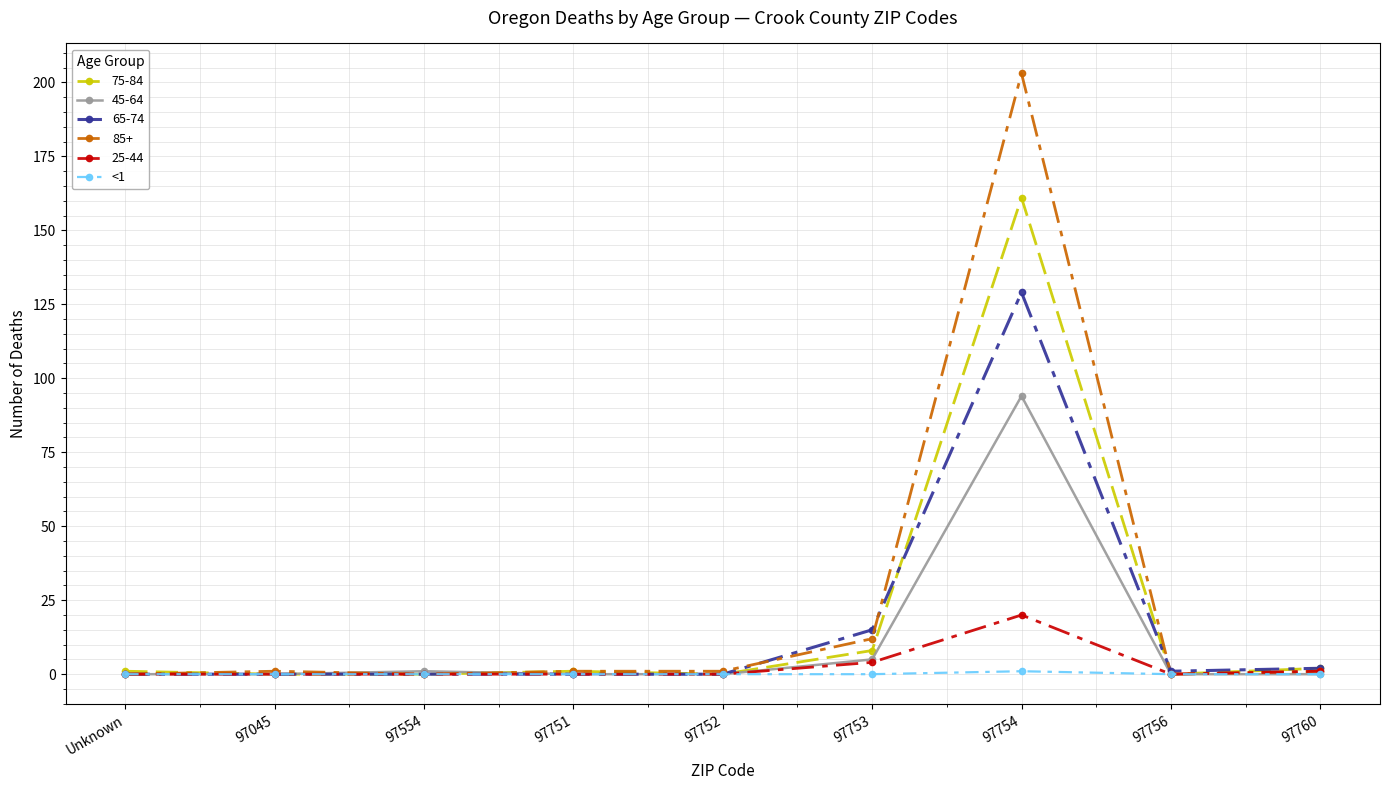

What is the label of the 1st point from the right?

97760